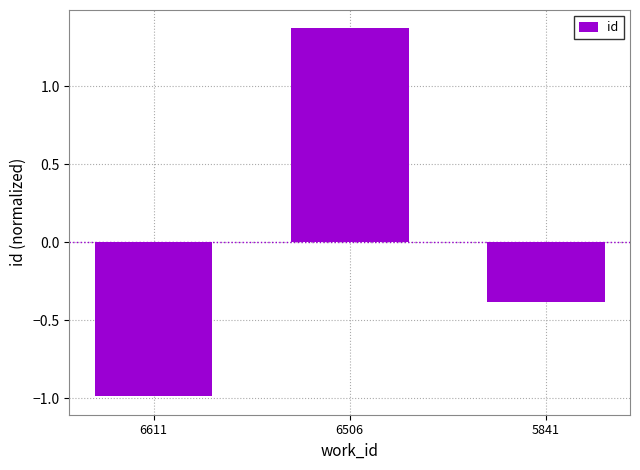

What value does the data have at 5841?

-0.4